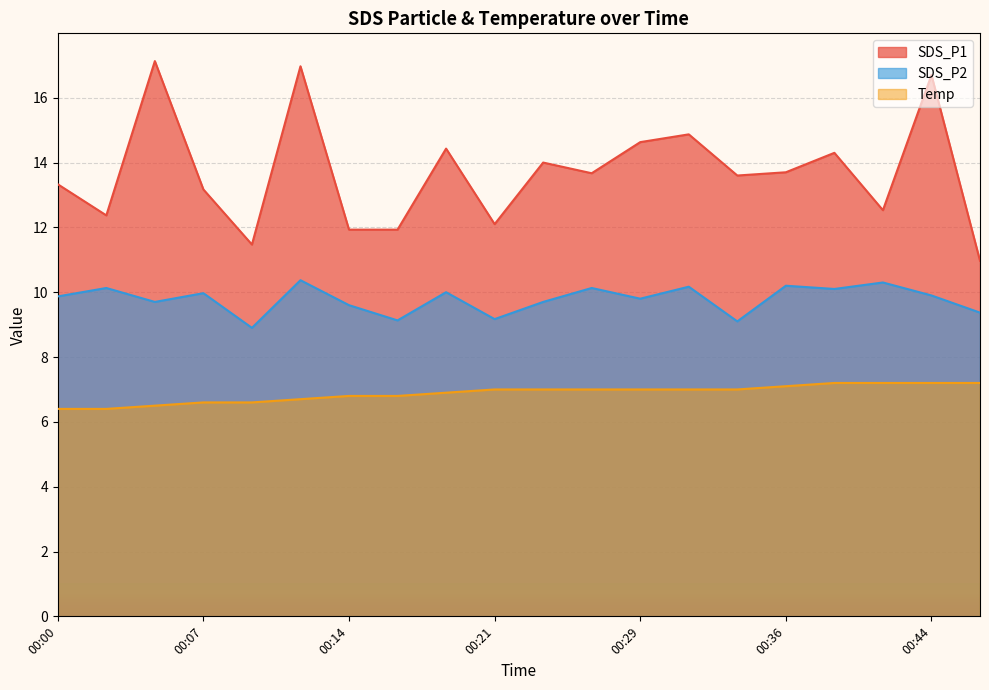

What is the average value of the Temp series?

6.9